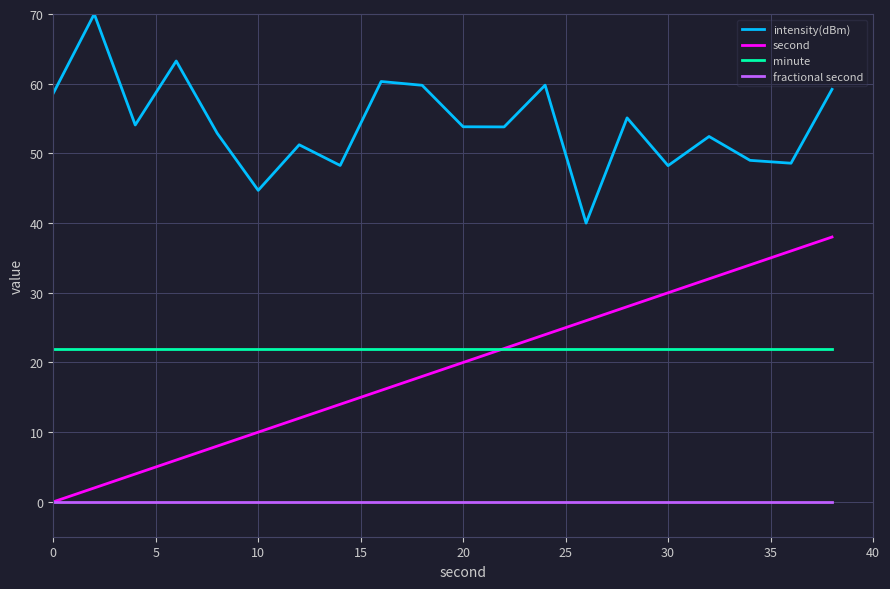

True or false: intensity(dBm) and fractional second cross at least once.

False